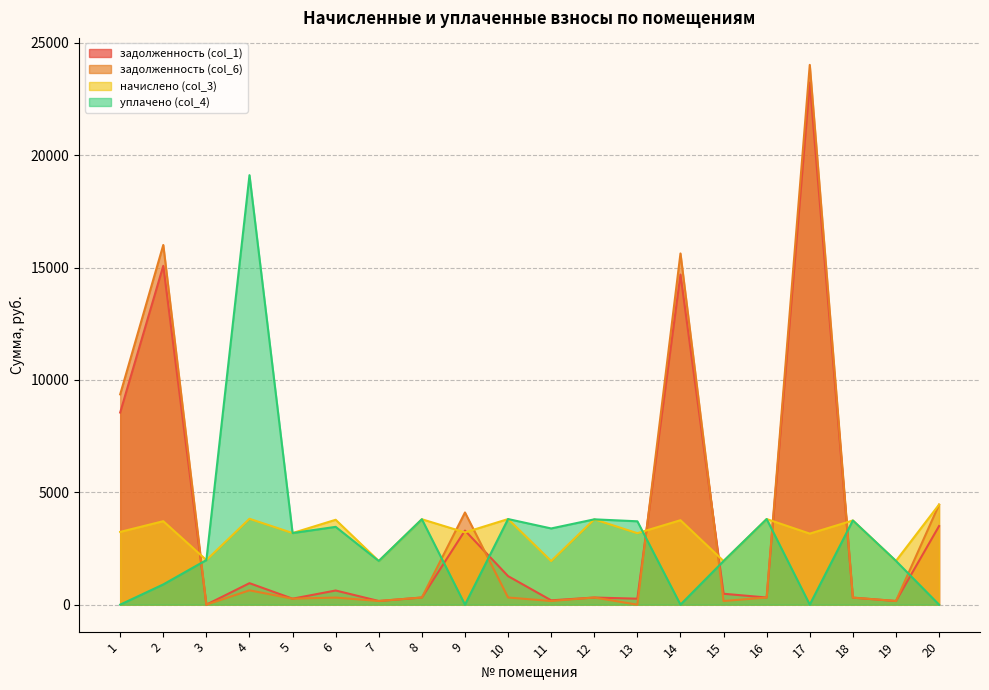

Is it true that начислено (col_3) equals 3714.2 at 2?

True